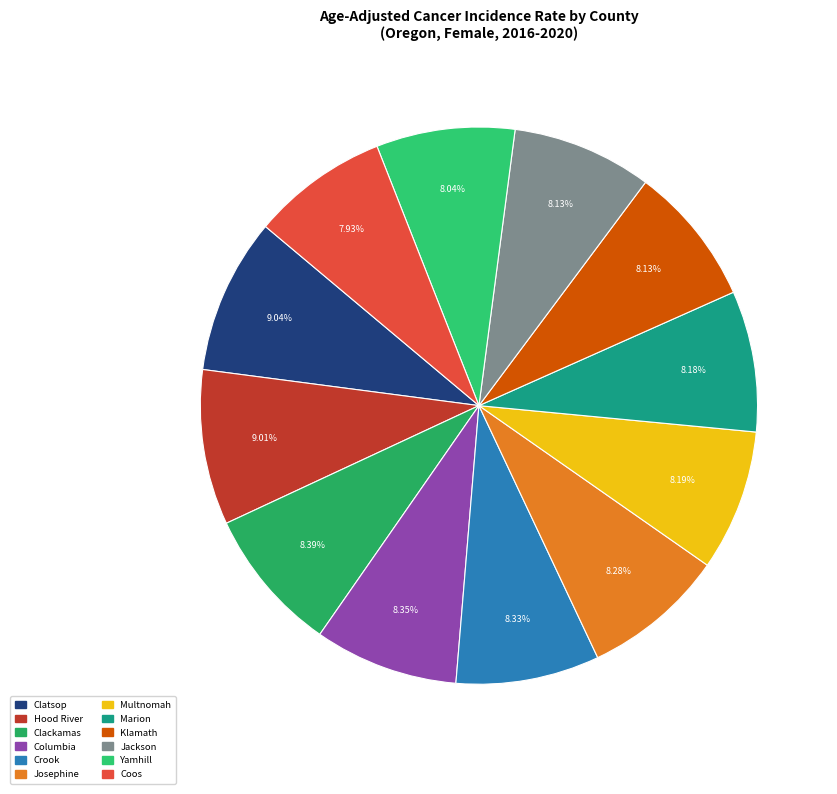

Does Hood River account for over 50% of the chart?

No